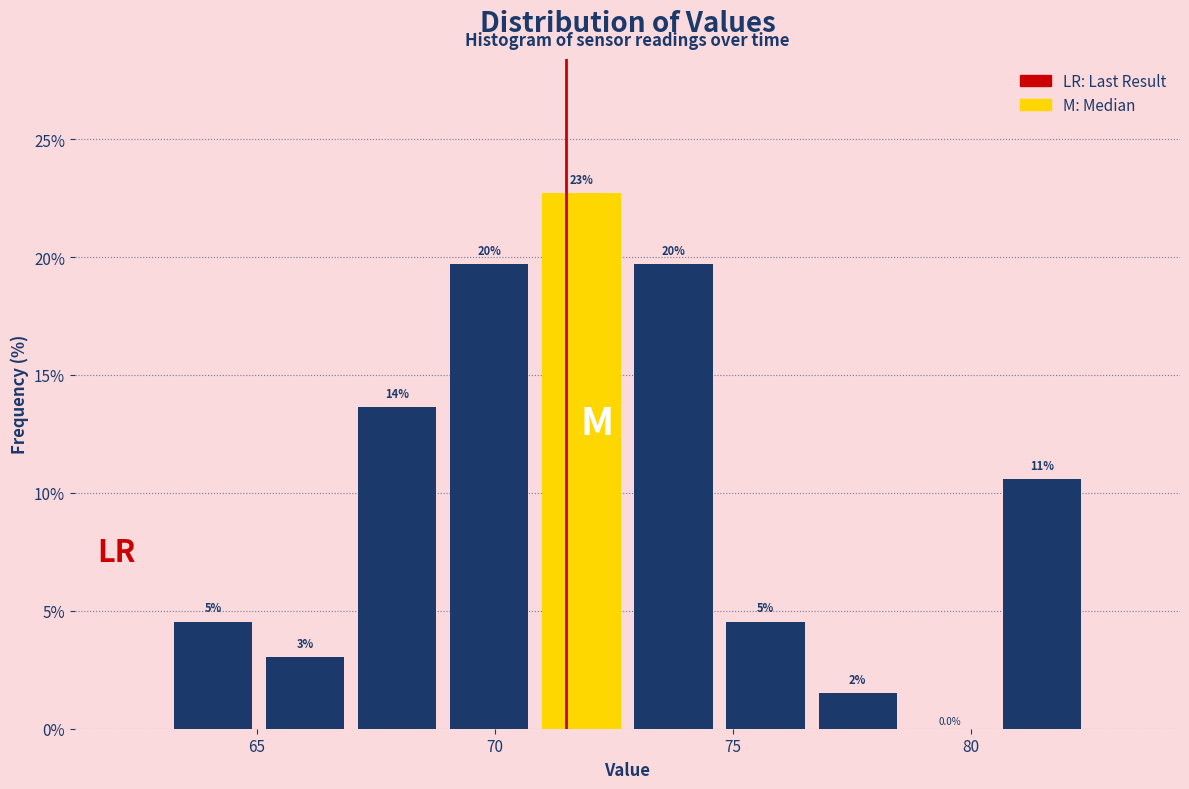

Read against the x-axis, roughly where is the centre of the tallest bar?

72.0